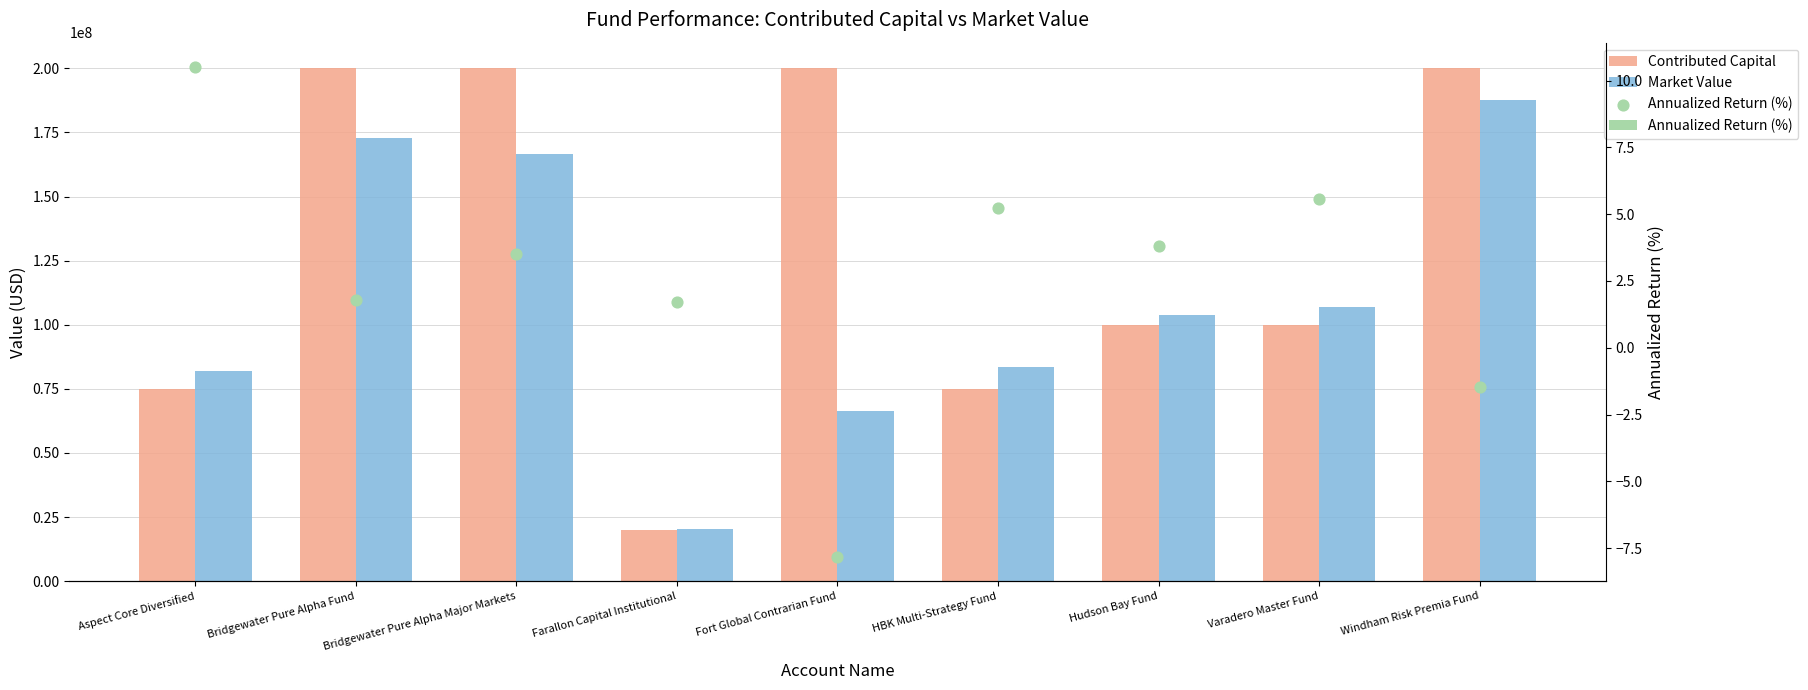

What are all the series names shown in the legend?

Contributed Capital, Market Value, Annualized Return (%)